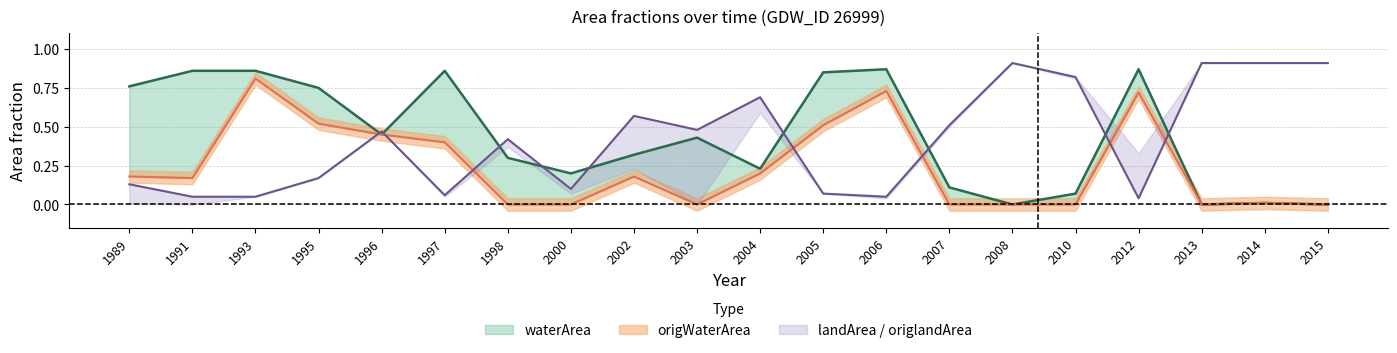

Which series has the largest range (max minus min)?

waterArea